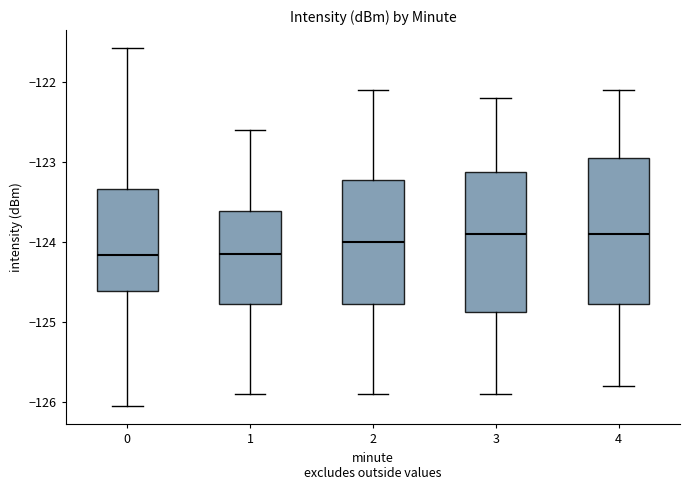

Reading left to right, transcribe this box plot: for each box, give where its median line is, the range the box spans, and where its two whiskers end, as read against the y-axis. The values are not printed on the chart, so give them approximately, as read against the axis.

0: median -124.2, box -124.6 to -123.3, whiskers -126.1 to -121.6
1: median -124.1, box -124.8 to -123.6, whiskers -125.9 to -122.6
2: median -124.0, box -124.8 to -123.2, whiskers -125.9 to -122.1
3: median -123.9, box -124.9 to -123.1, whiskers -125.9 to -122.2
4: median -123.9, box -124.8 to -122.9, whiskers -125.8 to -122.1